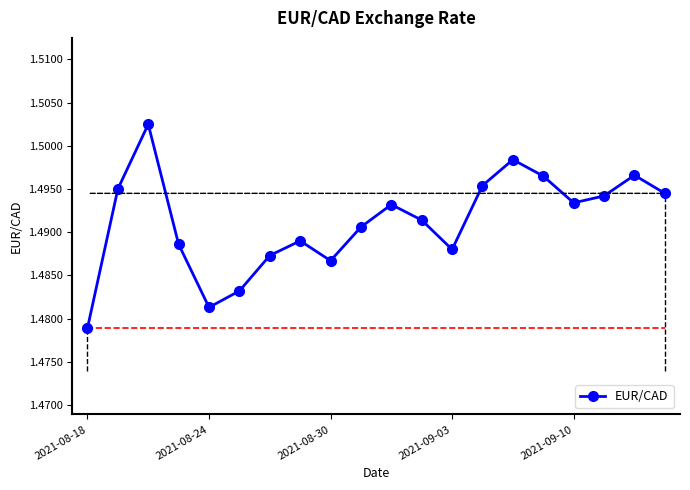

How many values are between 1 and 2?

20